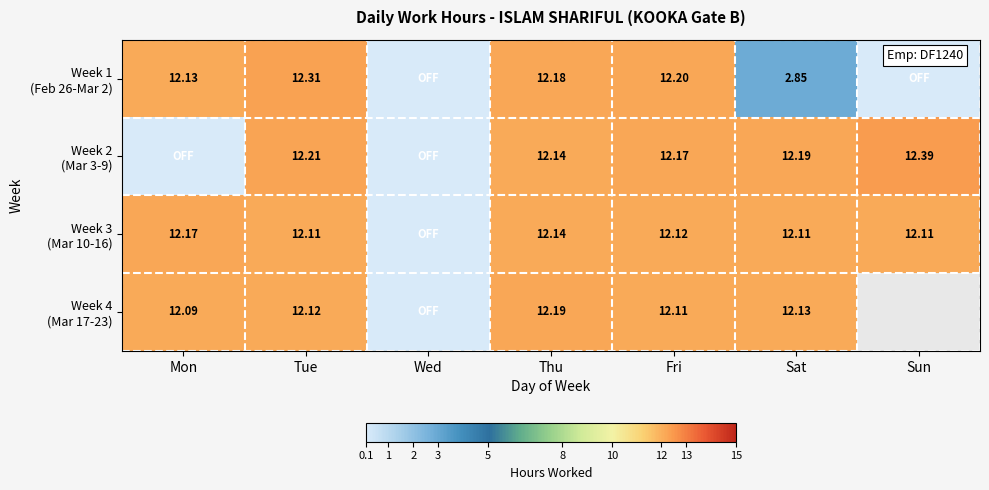

True or false: Week 2 (Mar 3-9) has a value of 17.3 at Tue.

False